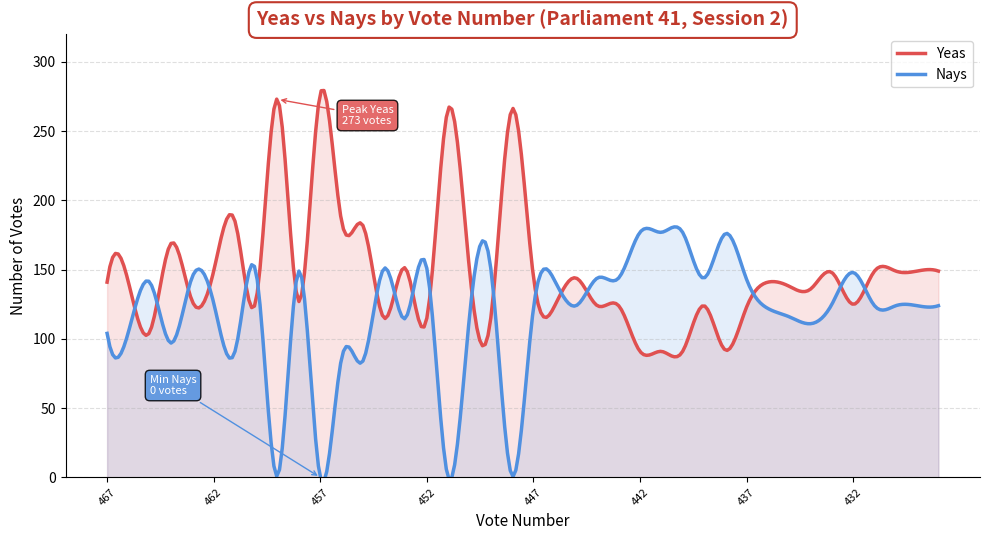

How many intersections are there between Yeas and Nays?

20